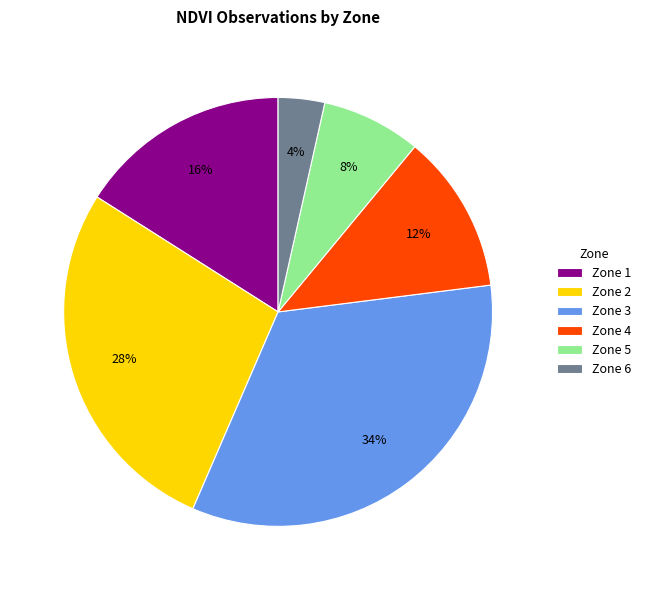

Approximately how many times larger is the value at Zone 3 compared to Zone 2?

1.2